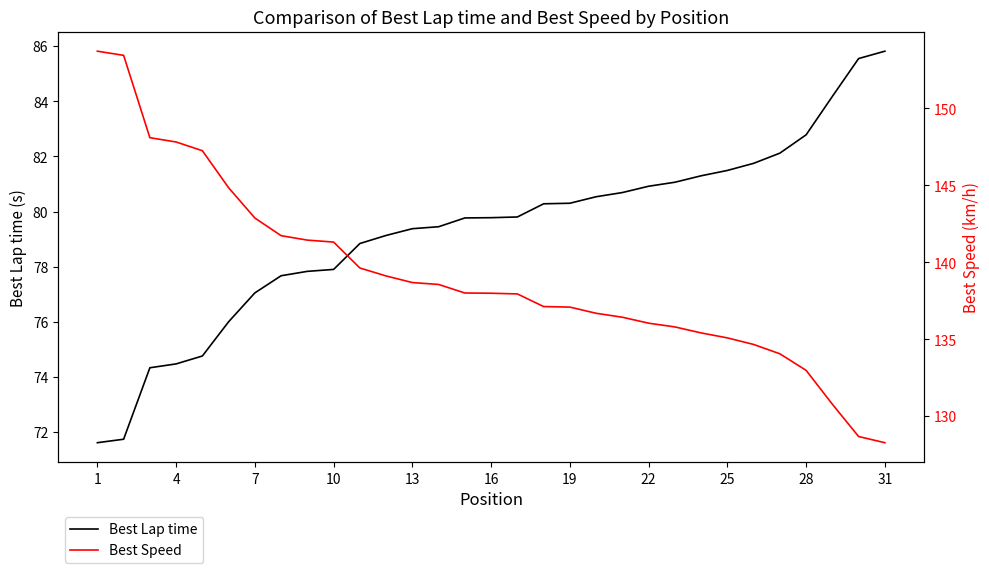

What is the average value of the Best Lap time series?

79.3